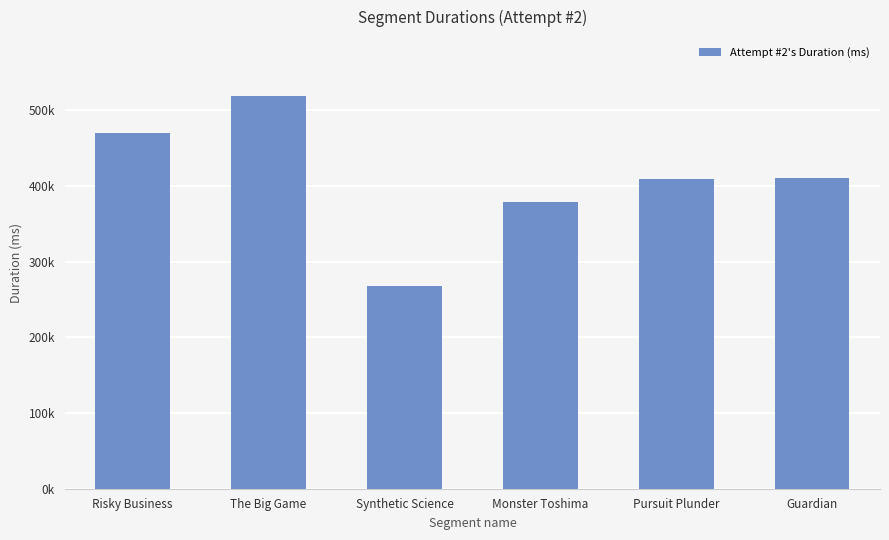

Reading left to right, list all the values displayed in this chart.

469561	518907	268255	378427	409070	411172